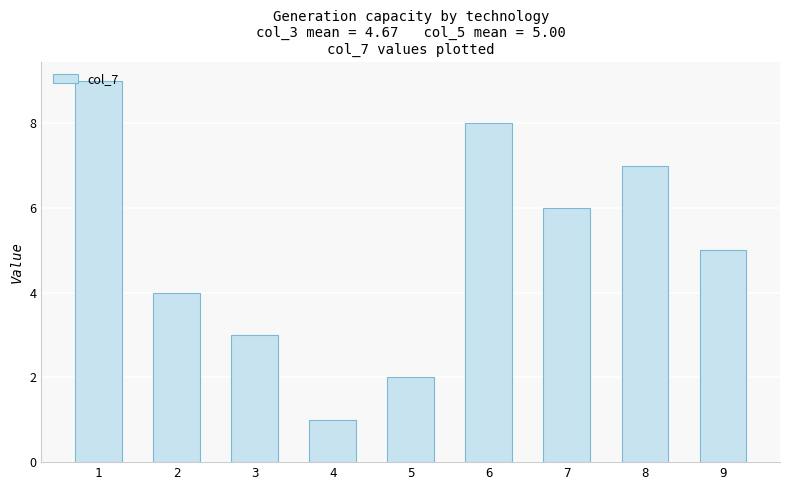

At which label does the data first exceed 5?

1